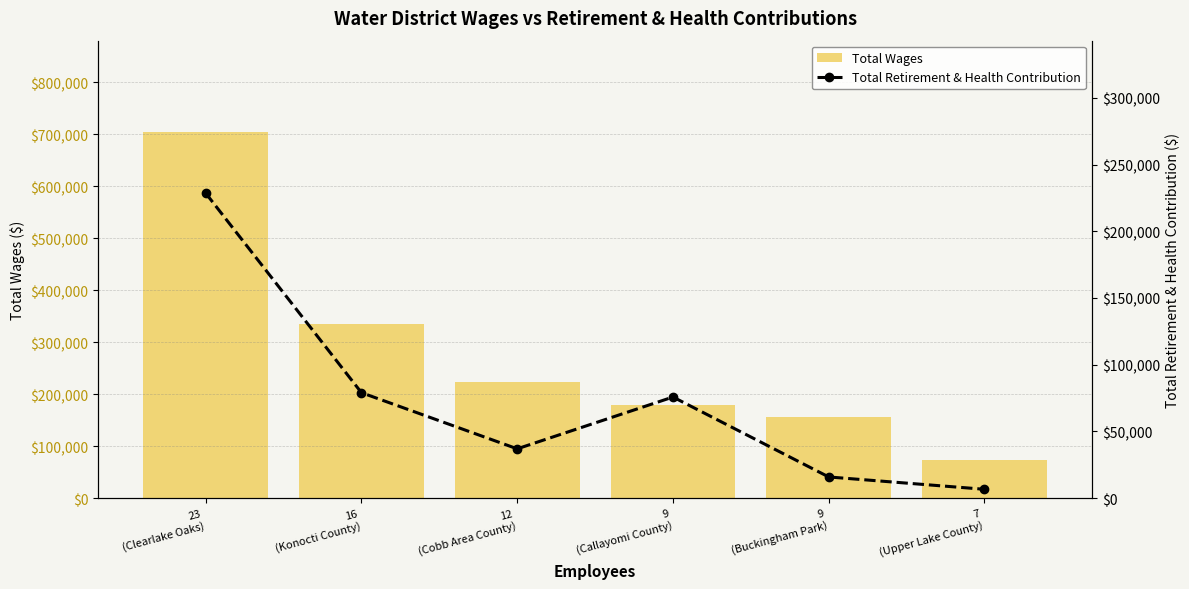

What is the sum of the Total Wages values at 9
(Callayomi County) and 9
(Buckingham Park)?

335033